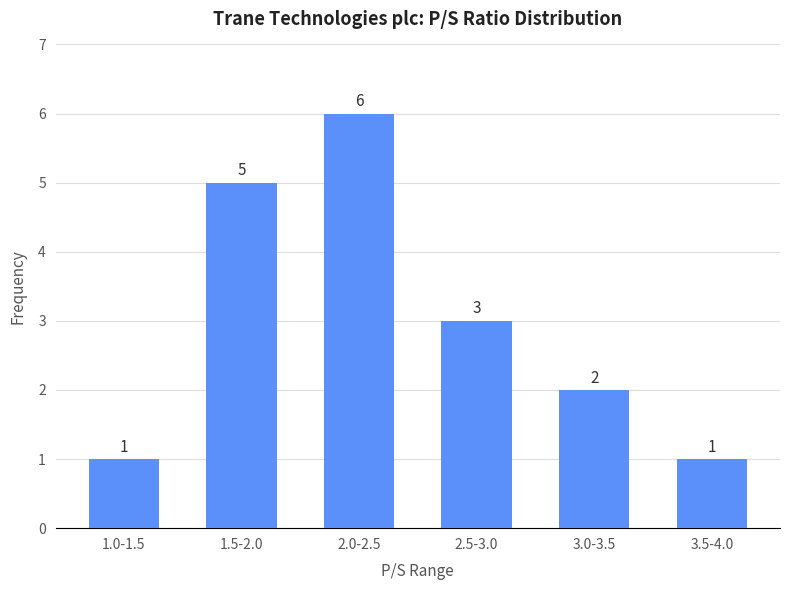

Reading left to right, list all the values displayed in this chart.

1	5	6	3	2	1